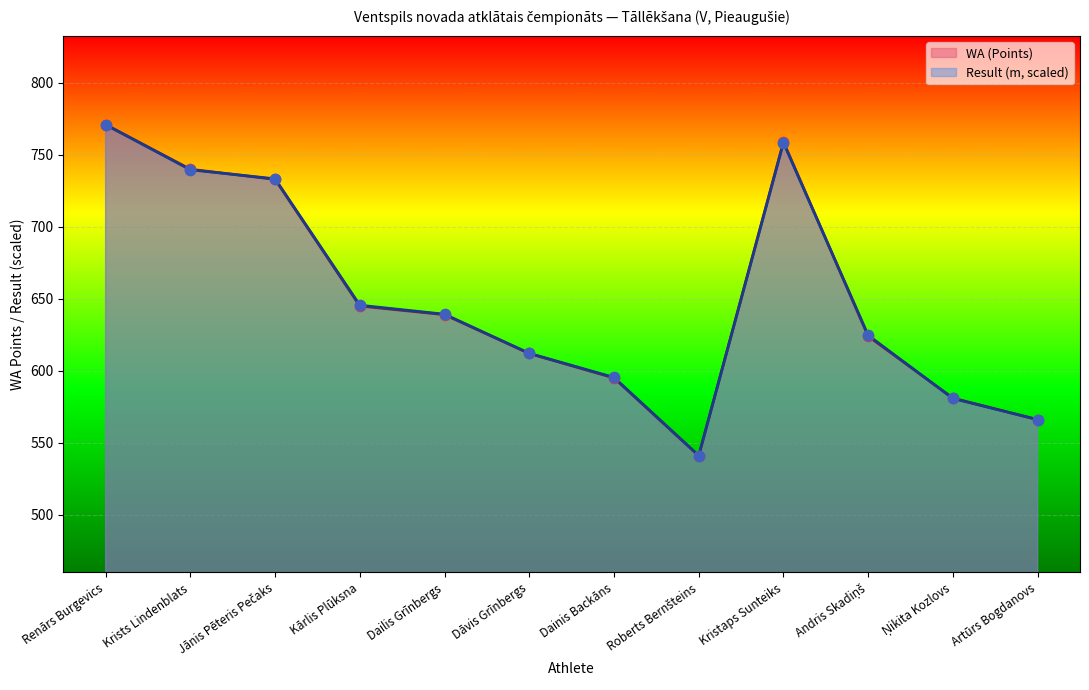

At which category is the sum across all series the highest?

Renārs Burgevics